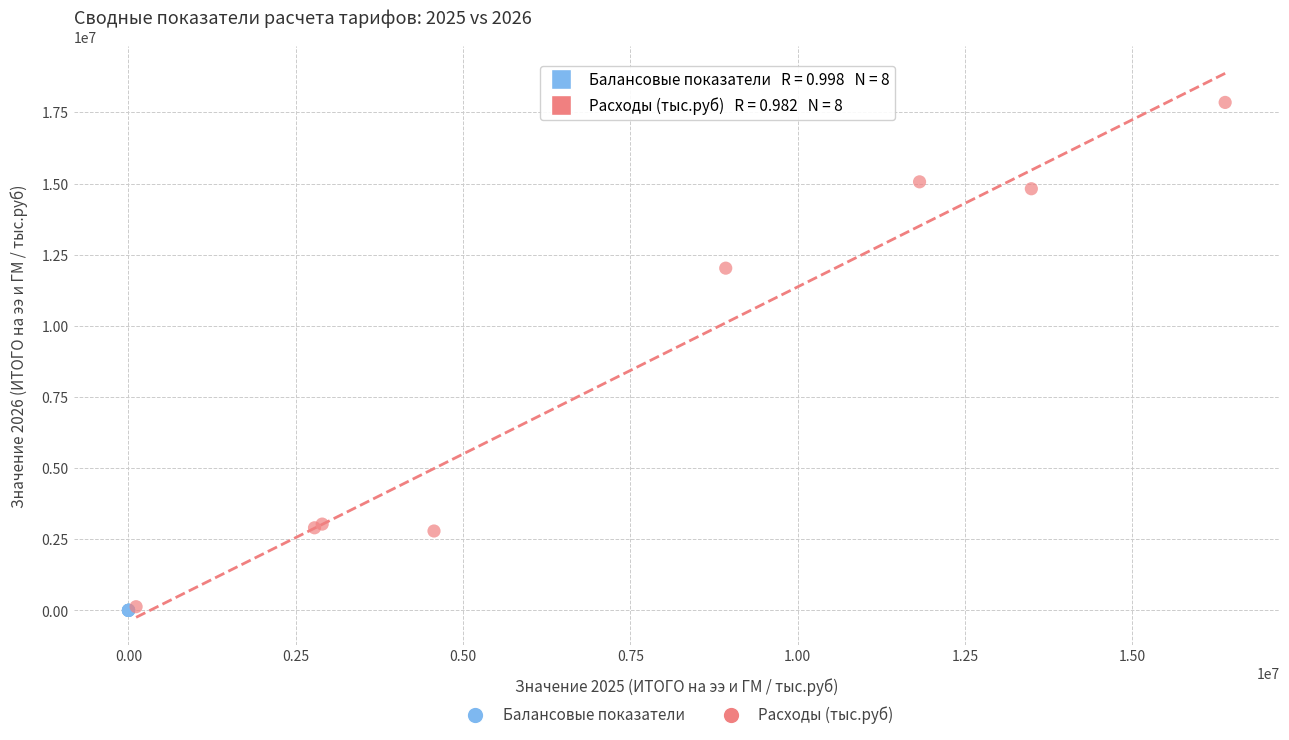

Which series has the largest Y range (max minus min)?

Расходы (тыс.руб)